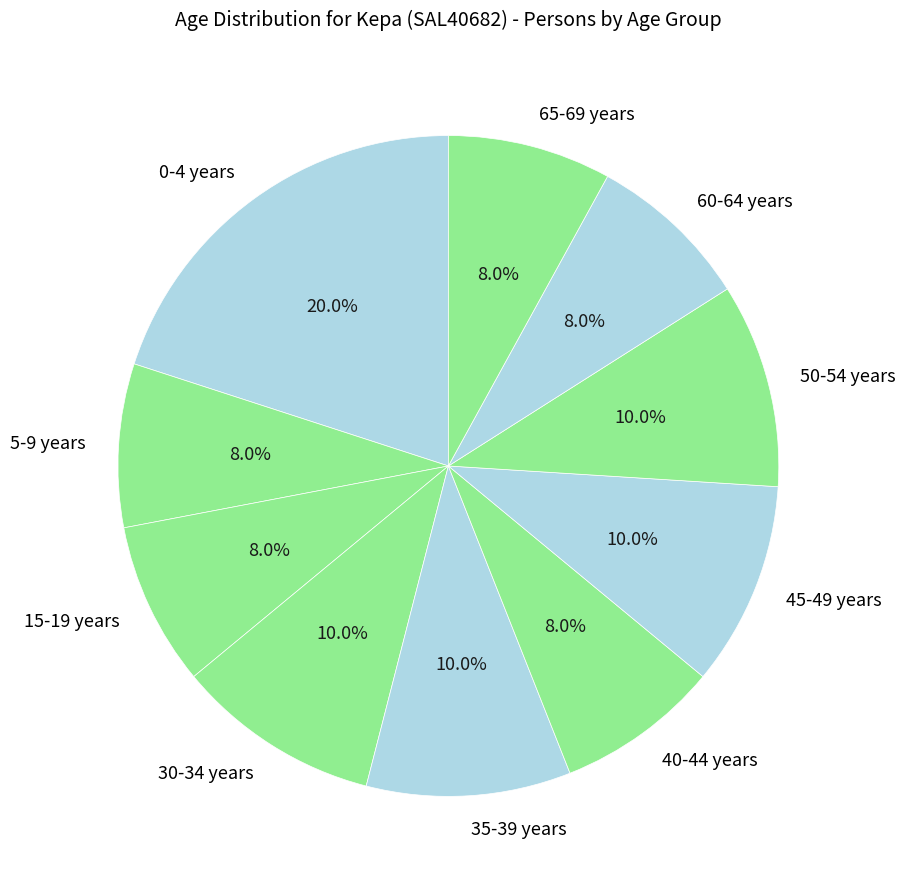

Which category has the biggest portion of the pie?

0-4 years